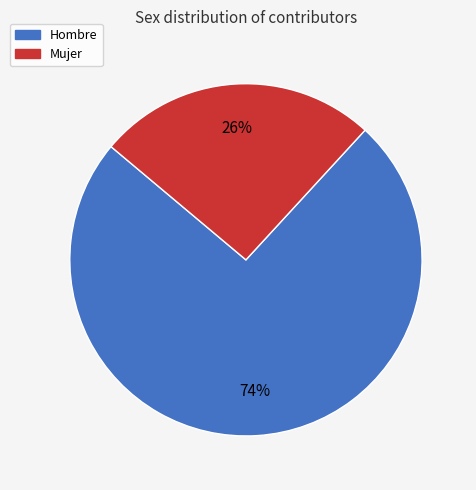

Rank the categories by value from lowest to highest.

Mujer, Hombre